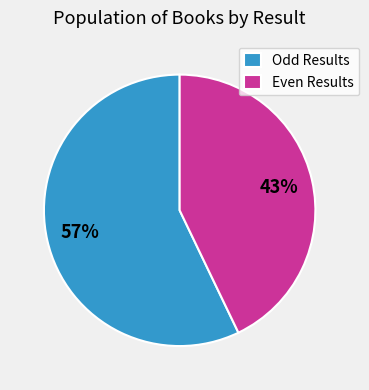

True or false: Even Results accounts for 43% of the total.

True